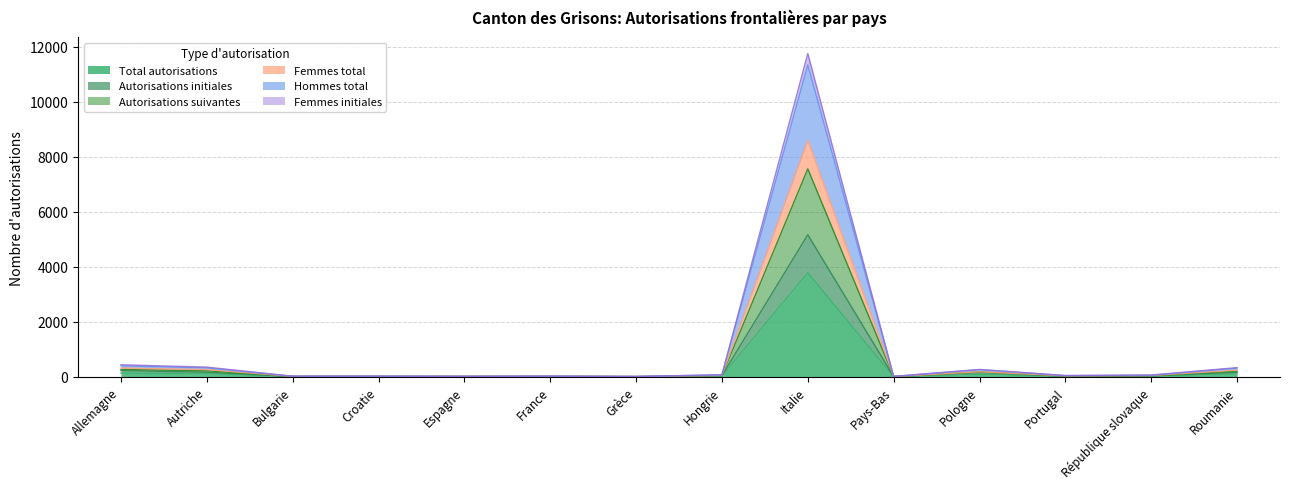

Is the value of Total autorisations at Grèce greater than the value of Hommes total at Hongrie?

No